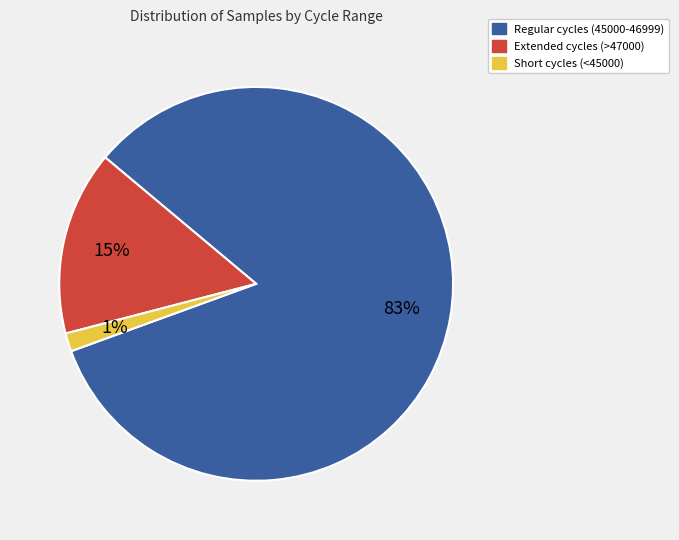

Do Short cycles (<45000) and Regular cycles (45000-46999) together represent more than half of the pie?

Yes